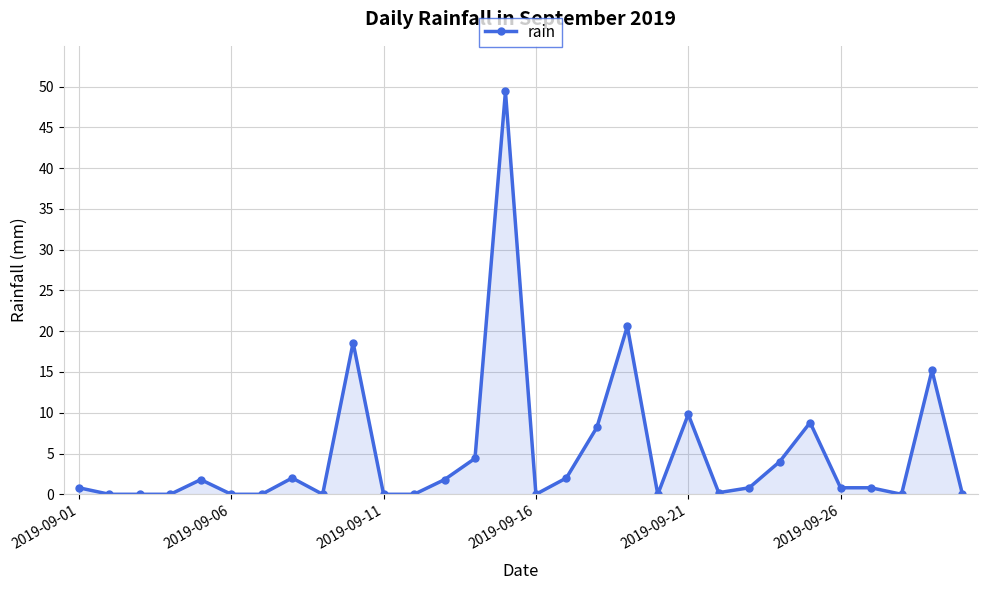

True or false: there are more than 0 points higher than both neighbors.

True